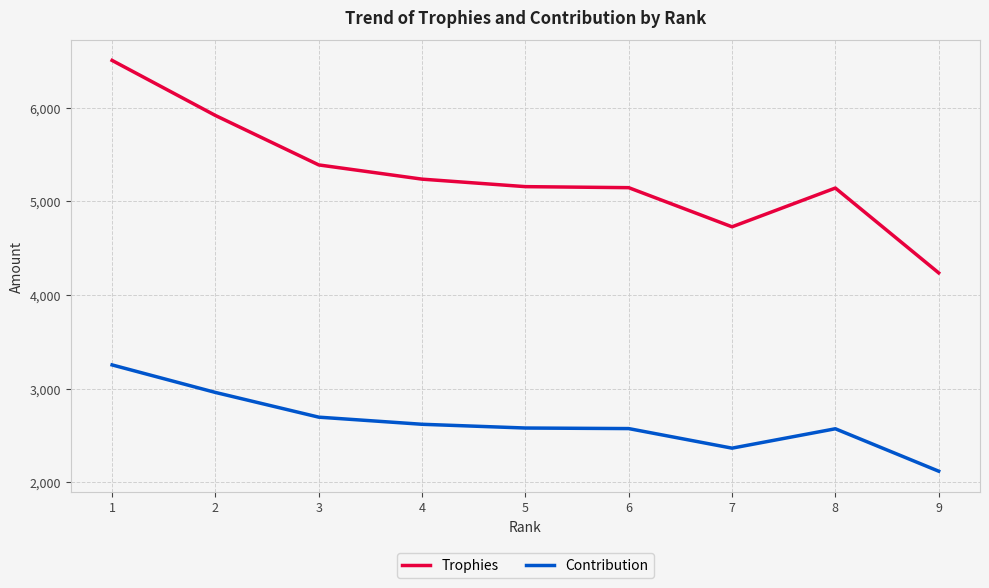

How many series are shown in this chart?

2